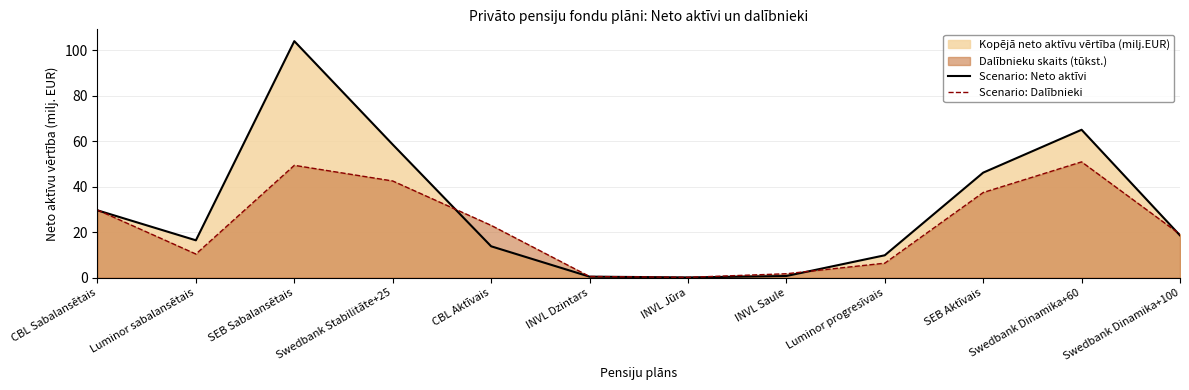

How many lines are shown in the chart?

2